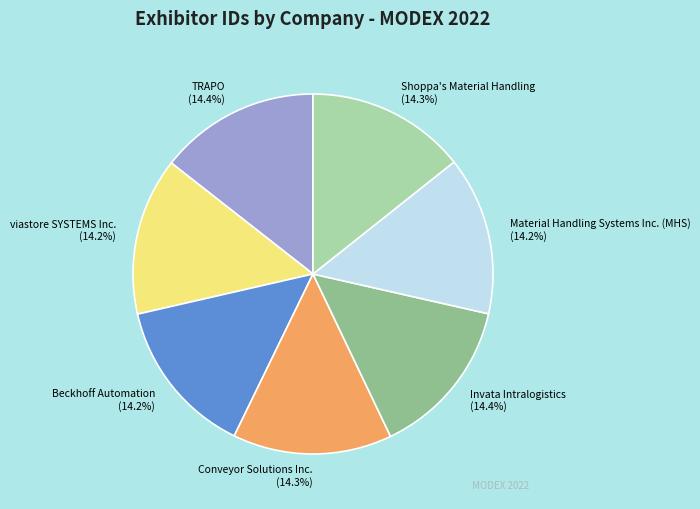

How many segments does this pie chart have?

7